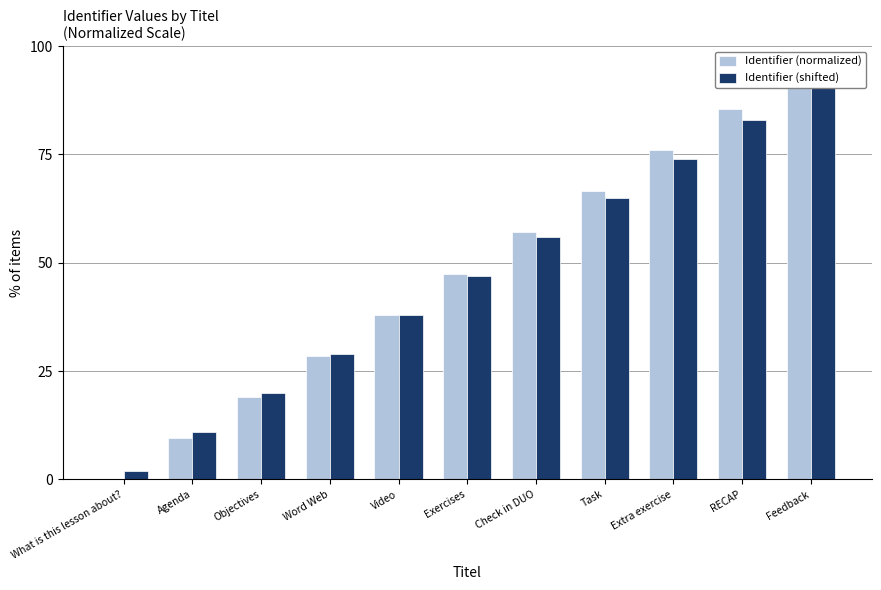

Count the Identifier (shifted) values in the range 20 to 74.

7